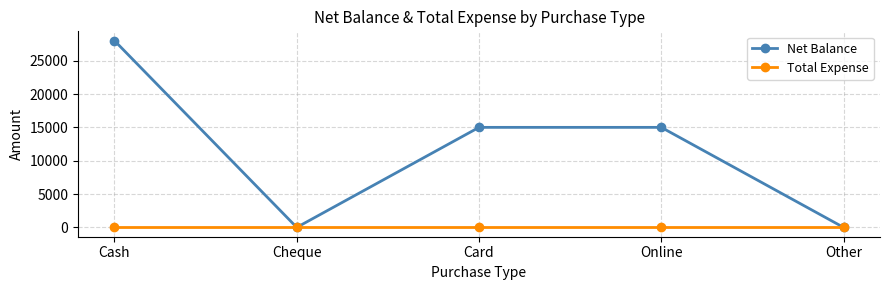

Rank the series by their average value, from lowest to highest.

Total Expense, Net Balance